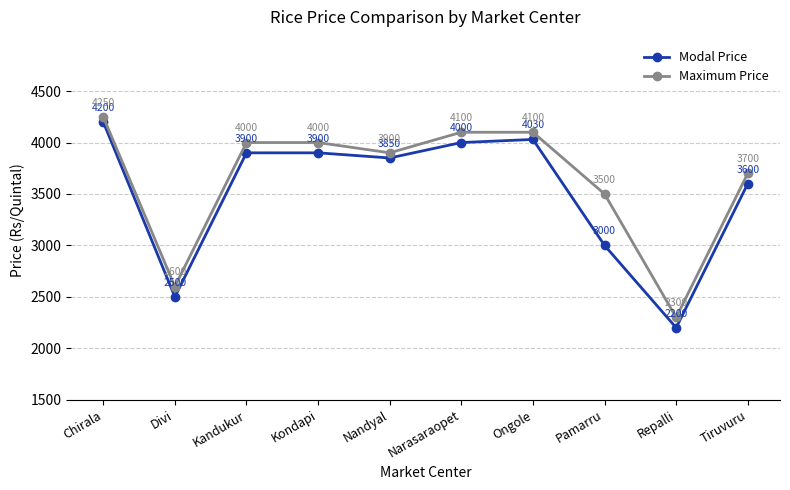

At which category is the sum across all series the highest?

Chirala